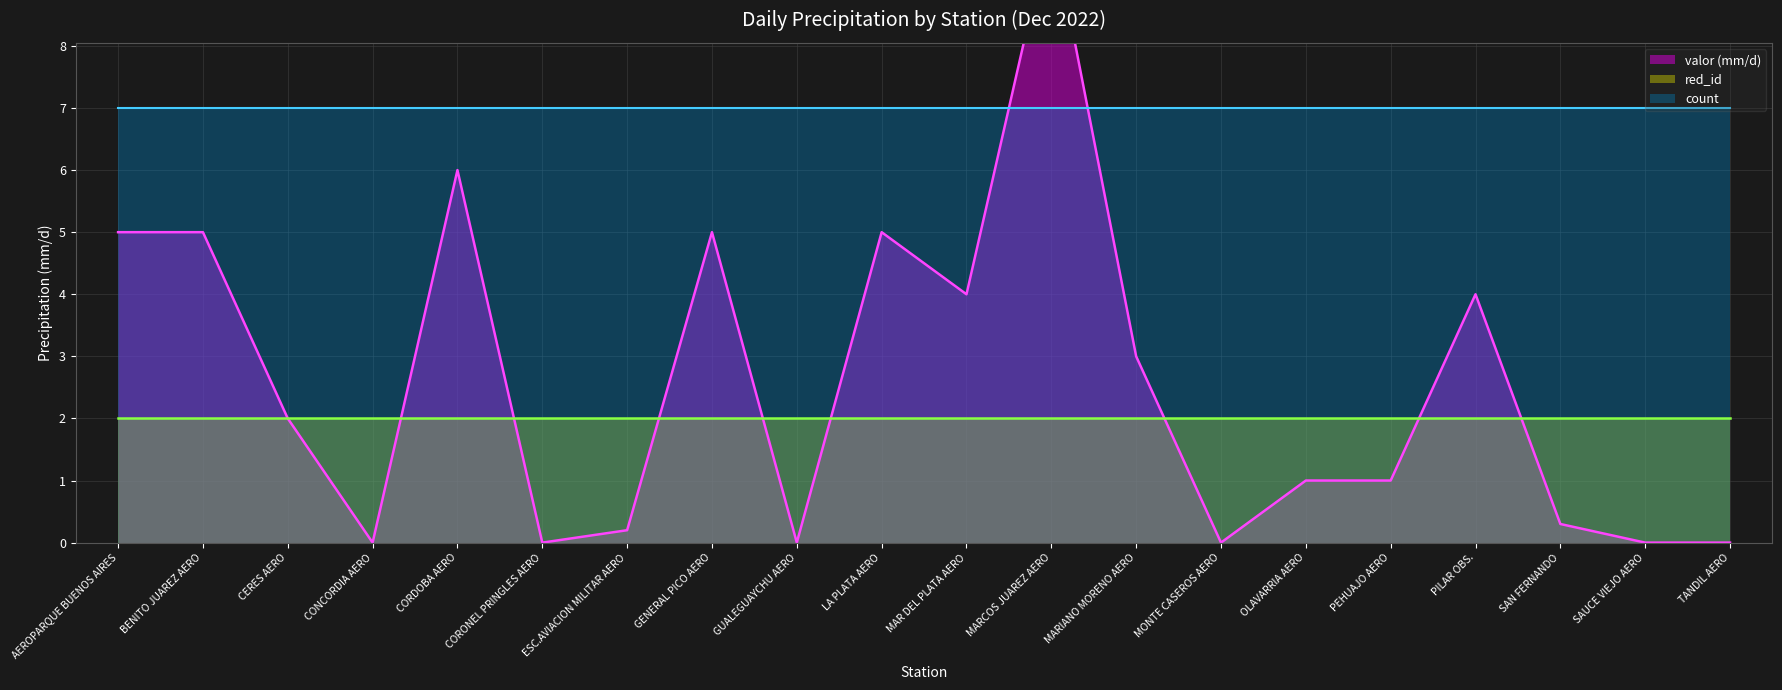

Is the value of red_id at CORDOBA AERO greater than the value of valor (mm/d) at PILAR OBS.?

No